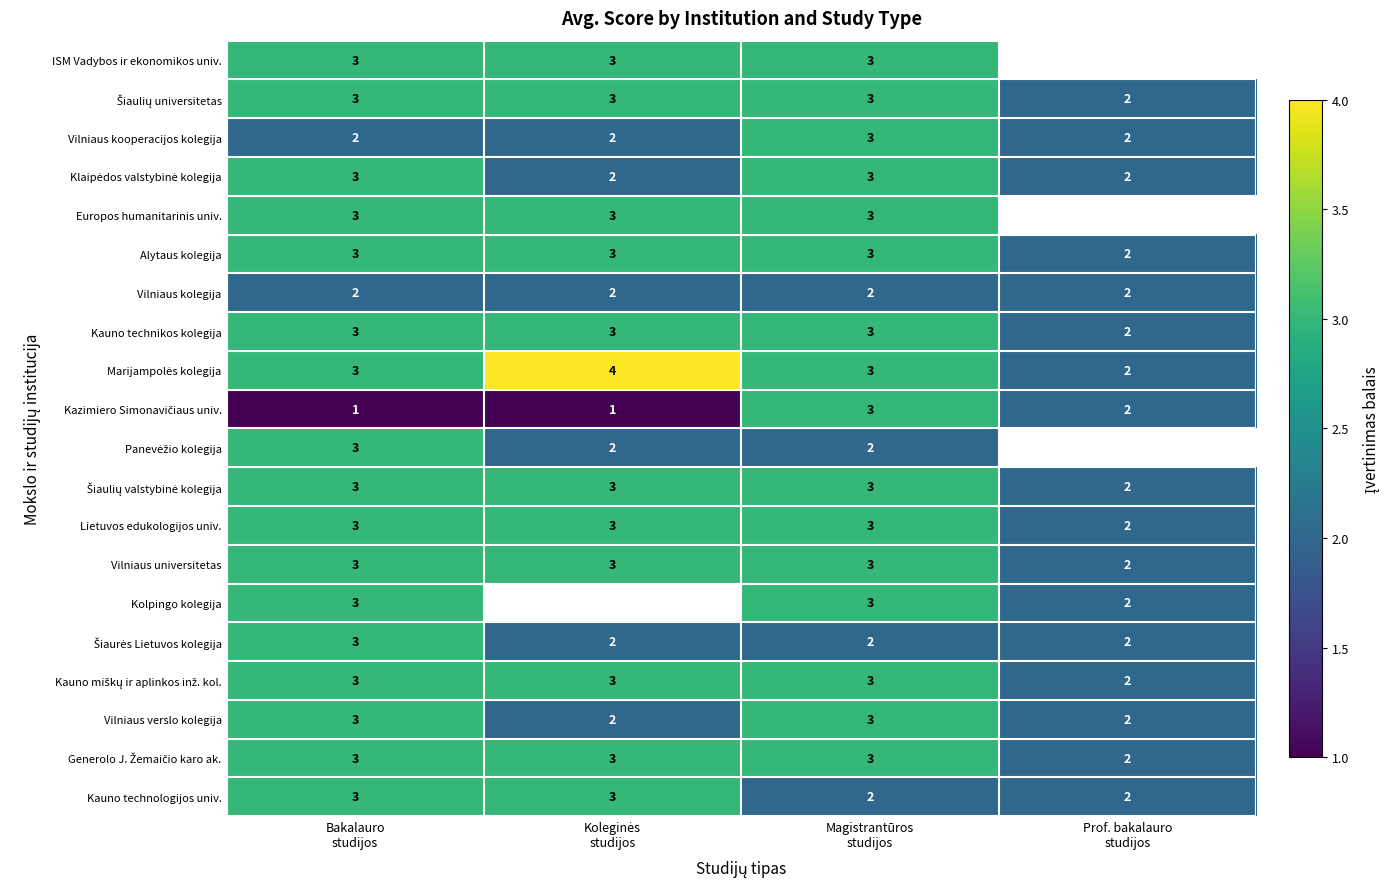

What is the maximum value for Kauno technikos kolegija?

3